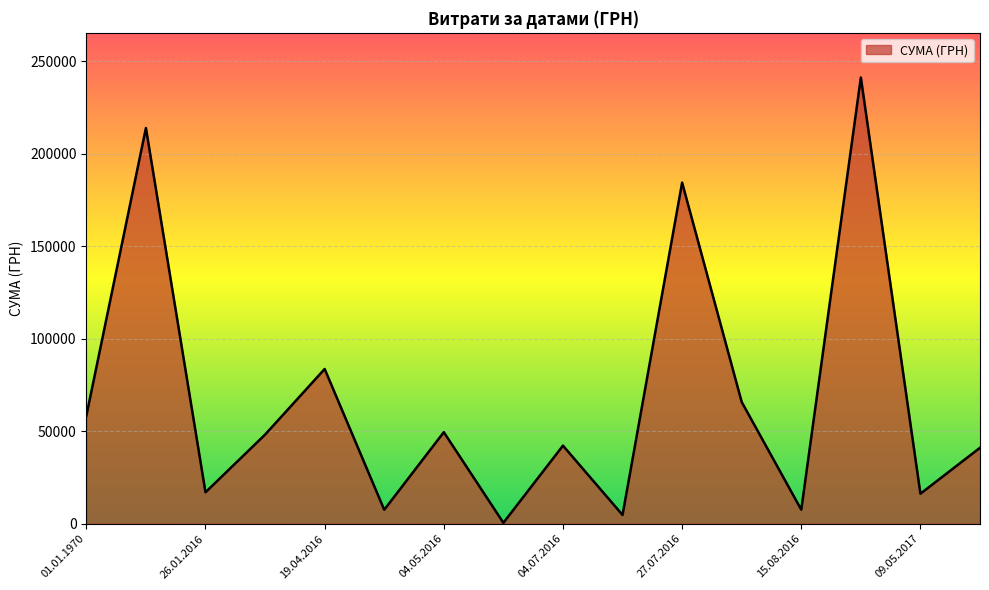

What is the difference between the maximum and minimum values?

240730.0